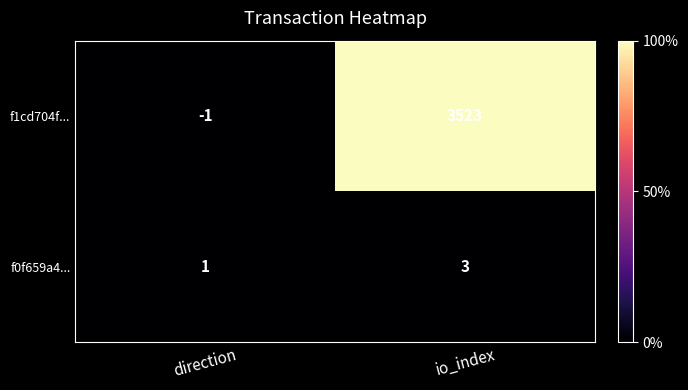

At which label is f0f659a4... closest to 2?

direction